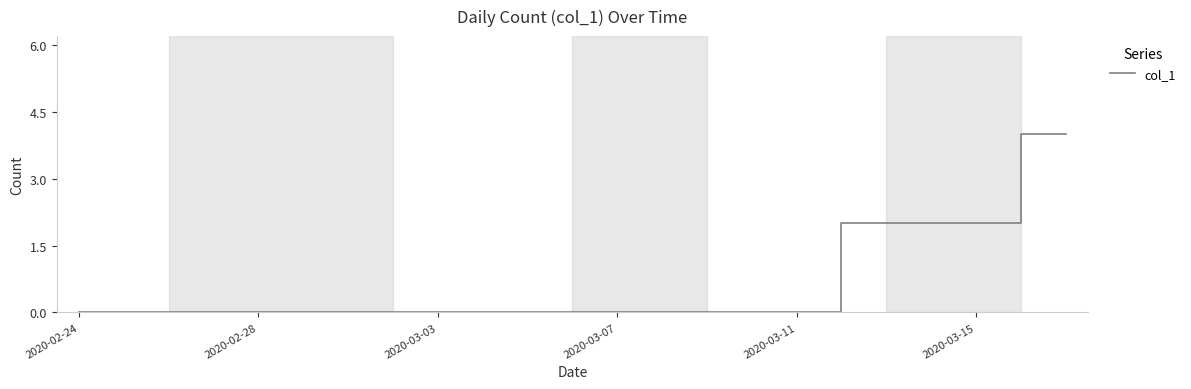

What is the greatest value displayed?

4